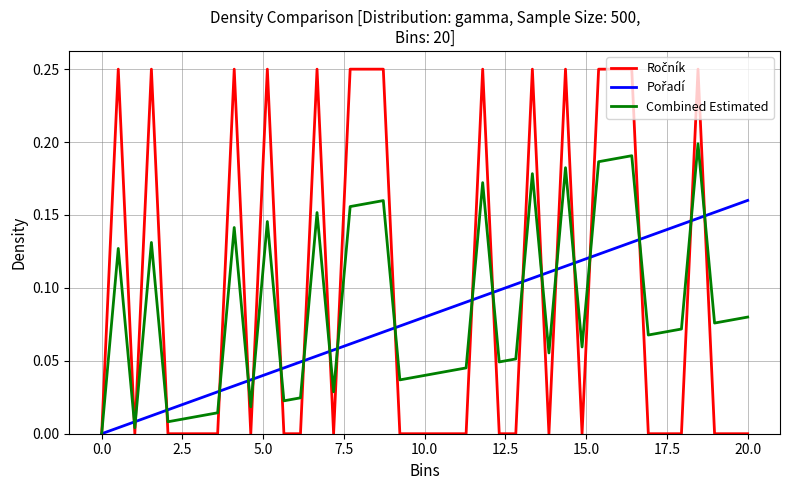

Reading left to right, what are all the values shown in this chart?

Ročník: 0.0	0.2	0.0	0.2	0.0	0.0	0.0	0.0	0.2	0.0	0.2	0.0	0.0	0.2	0.0	0.2	0.2	0.2	0.0	0.0	0.0	0.0	0.0	0.2	0.0	0.0	0.2	0.0	0.2	0.0	0.2	0.2	0.2	0.0	0.0	0.0	0.2	0.0	0.0	0.0
Pořadí: 0.0	0.0	0.0	0.0	0.0	0.0	0.0	0.0	0.0	0.0	0.0	0.0	0.0	0.1	0.1	0.1	0.1	0.1	0.1	0.1	0.1	0.1	0.1	0.1	0.1	0.1	0.1	0.1	0.1	0.1	0.1	0.1	0.1	0.1	0.1	0.1	0.1	0.2	0.2	0.2
Combined Estimated: 0.0	0.1	0.0	0.1	0.0	0.0	0.0	0.0	0.1	0.0	0.1	0.0	0.0	0.2	0.0	0.2	0.2	0.2	0.0	0.0	0.0	0.0	0.0	0.2	0.0	0.1	0.2	0.1	0.2	0.1	0.2	0.2	0.2	0.1	0.1	0.1	0.2	0.1	0.1	0.1